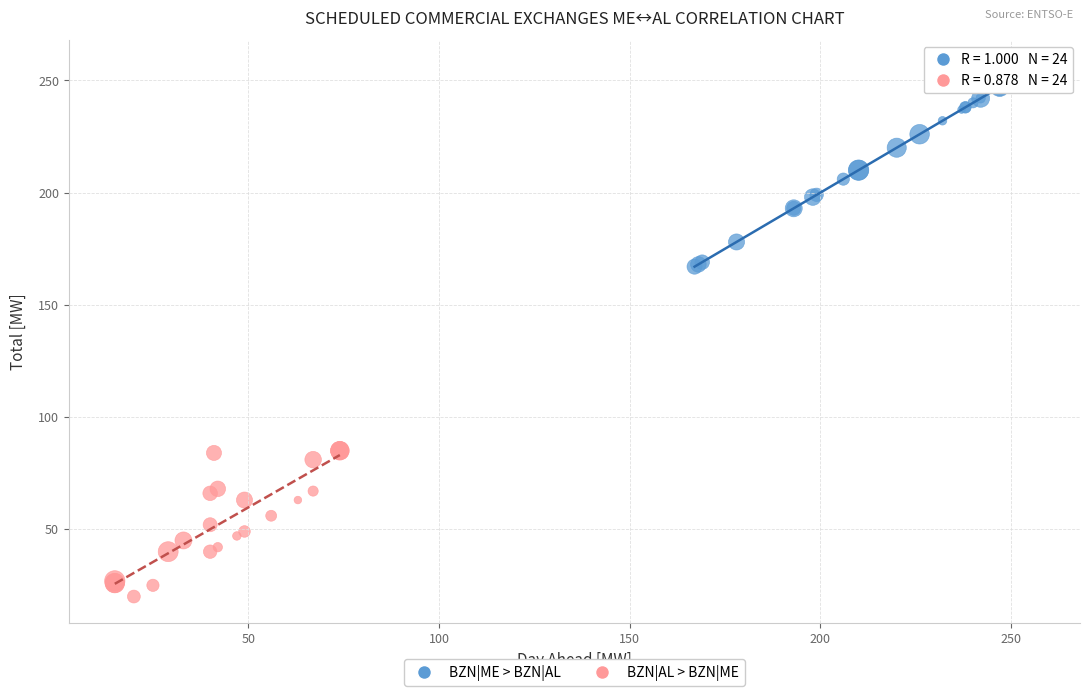

Which series contains the highest Y value?

BZN|ME > BZN|AL